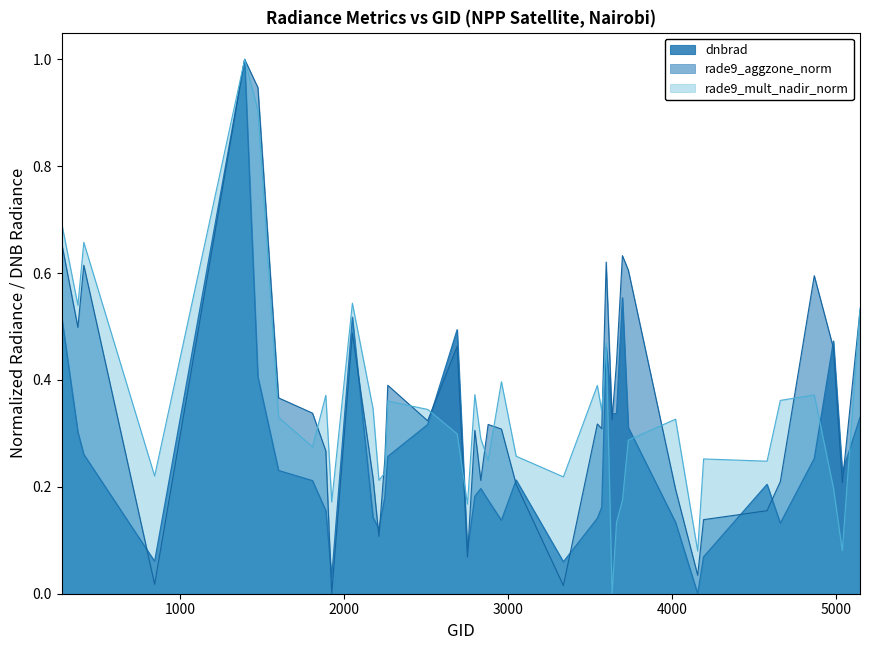

Which series changed the most between 1394 and 3050?

rade9_aggzone_norm